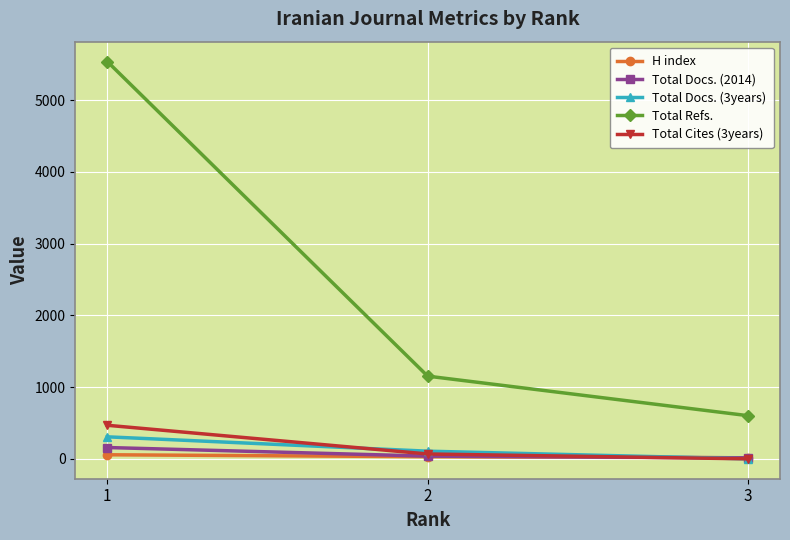

True or false: Total Docs. (3years) has a value of 107 at 2.

True